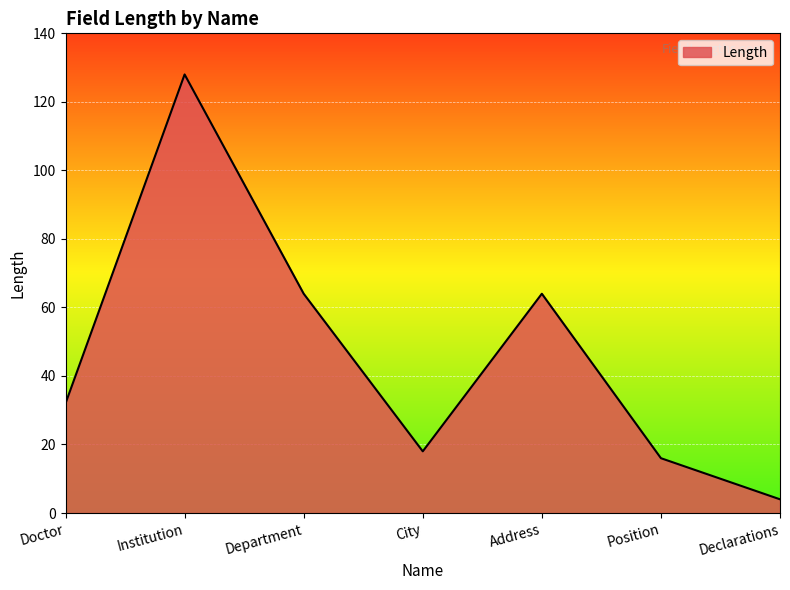

The chart shows a value of 32 at Doctor. True or false?

True